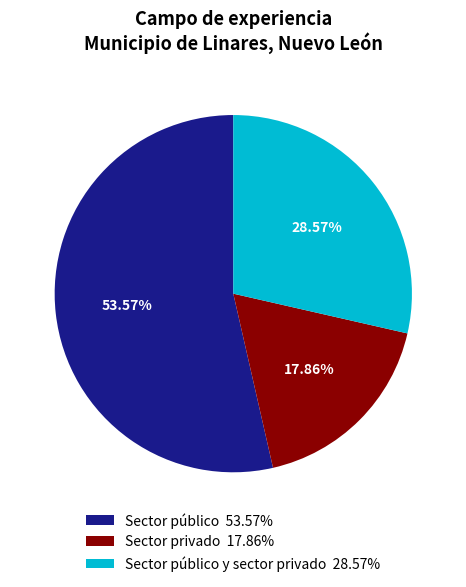

Is there any slice that represents more than half of the pie?

Yes